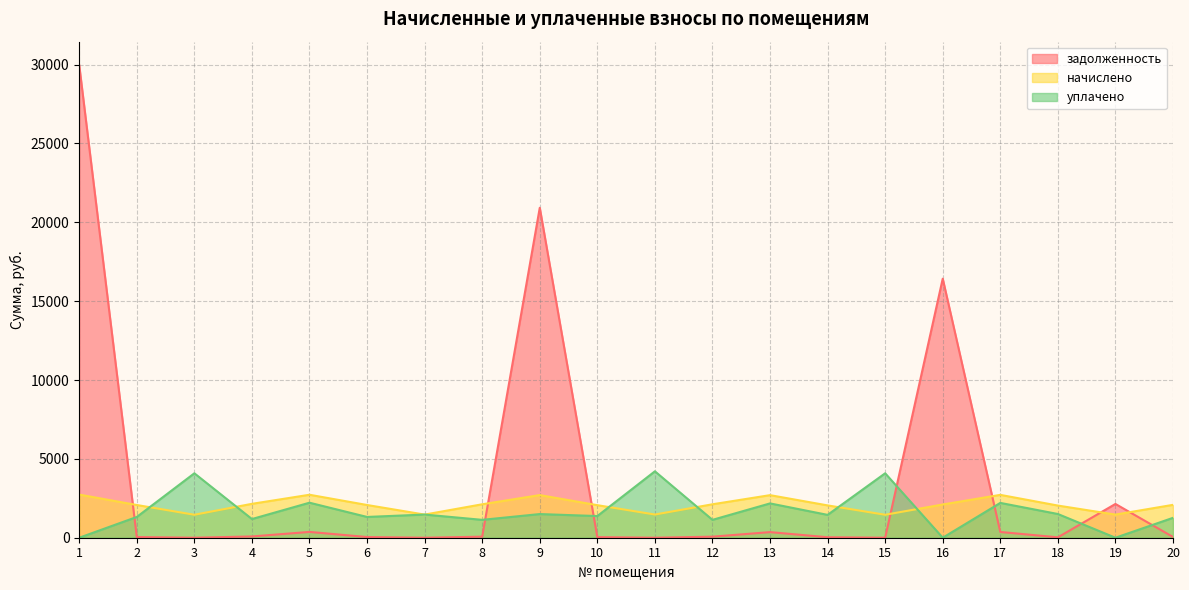

Which category has the lowest value in the задолженность series?

3